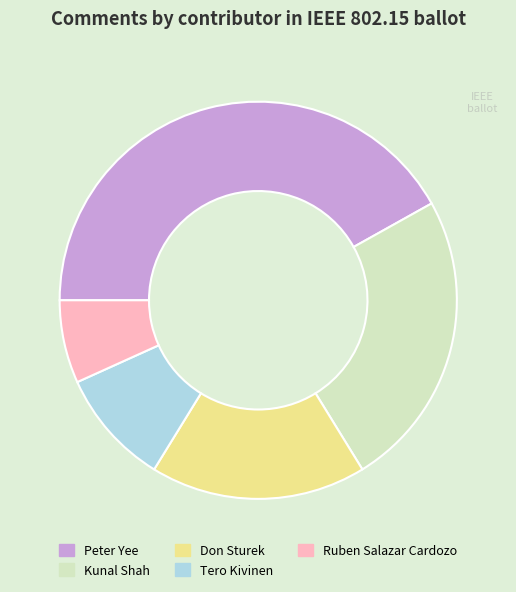

Is the sum of Don Sturek and Ruben Salazar Cardozo greater than half?

No